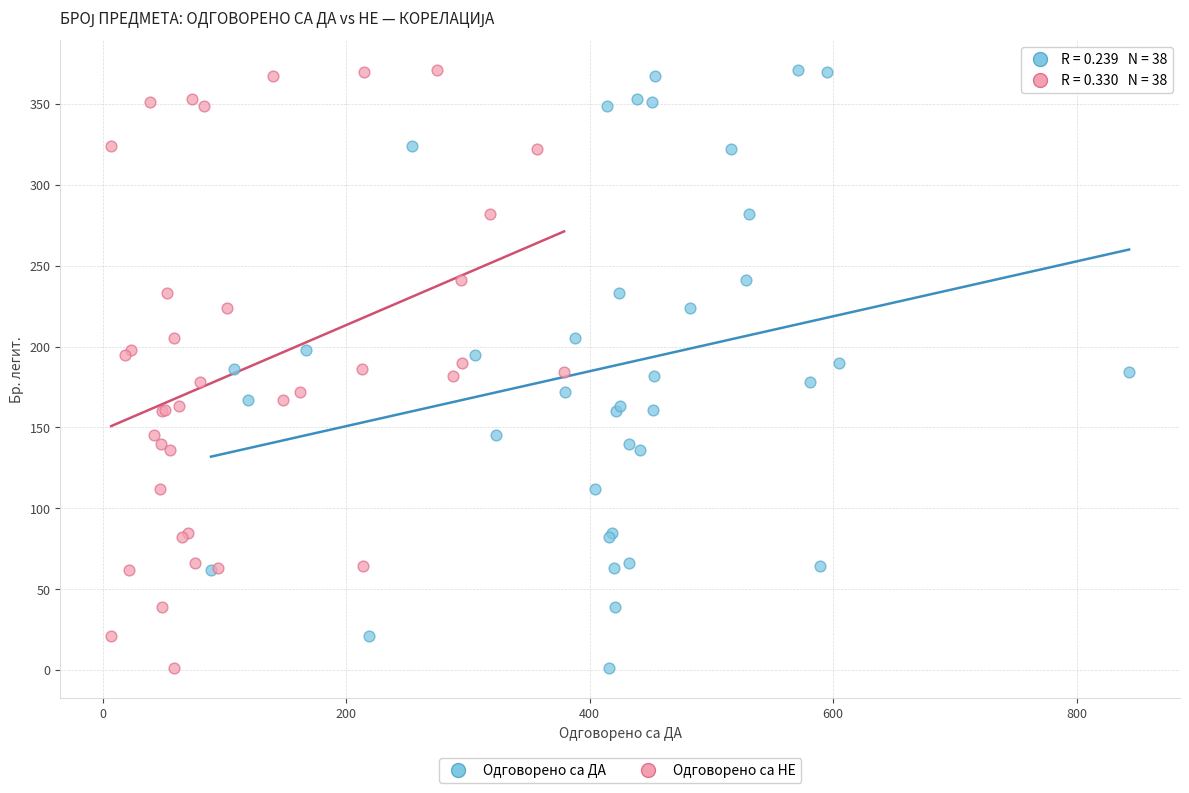

What are all the series names shown in the legend?

Одговорено са ДА, Одговорено са НЕ